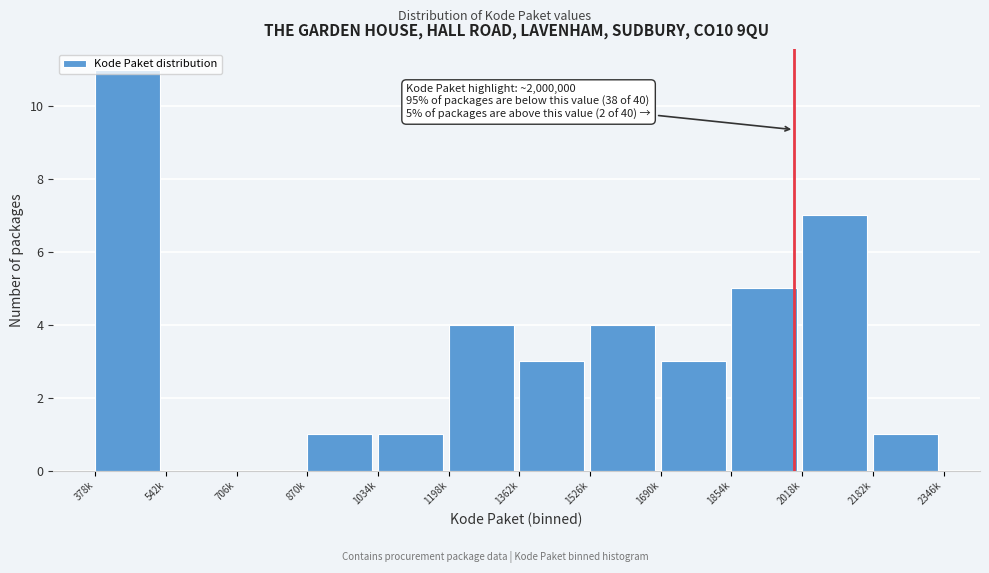

Between 542k and 1362k, which is larger?

1362k